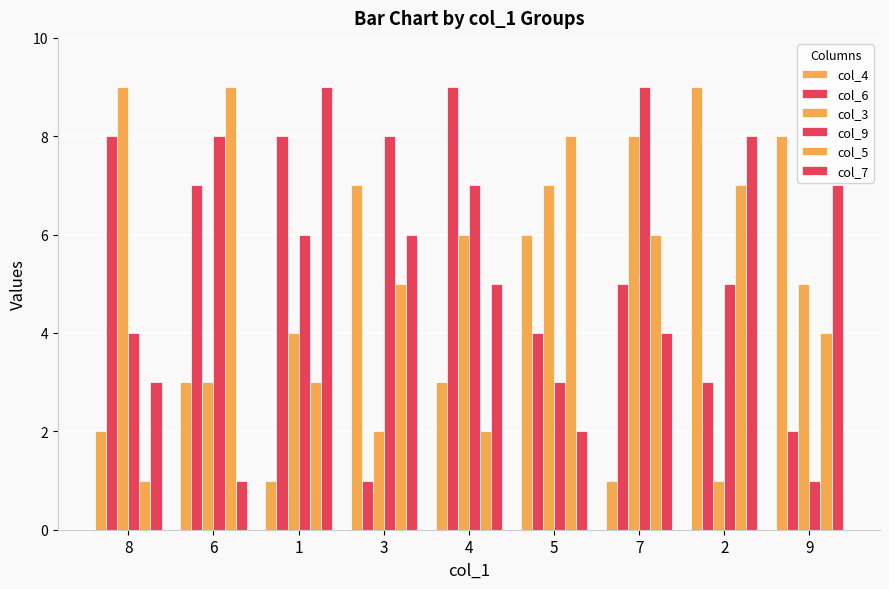

Which series changed the most between 5 and 7?

col_9